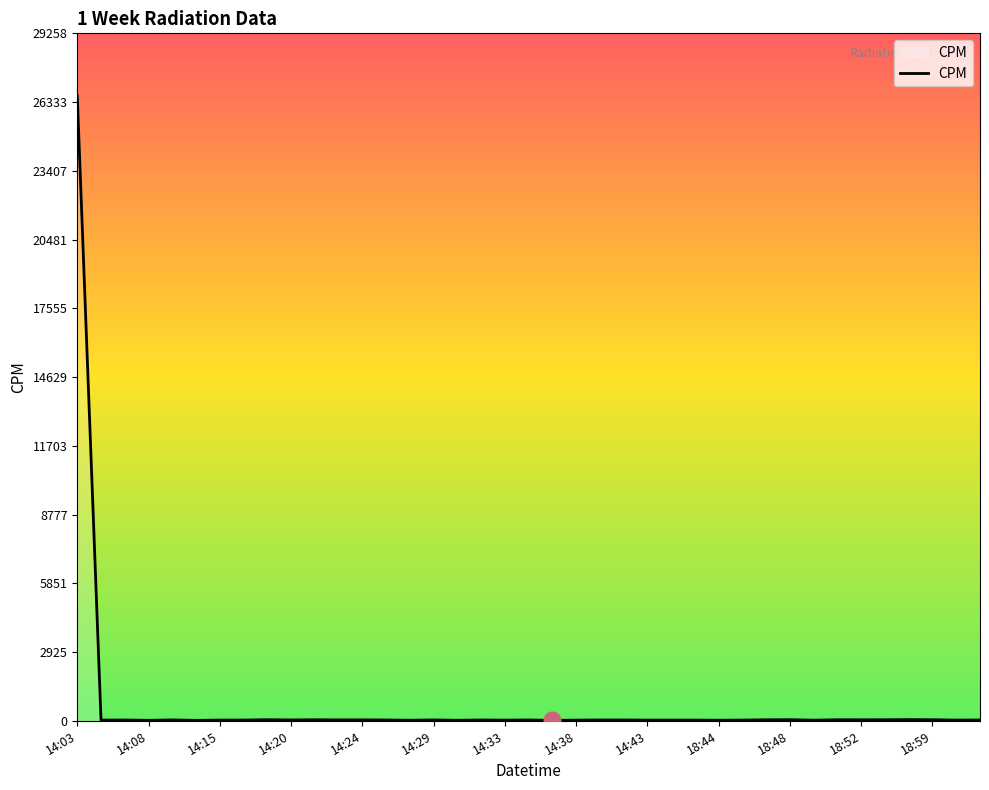

Is this an area chart (filled region under the line)?

No